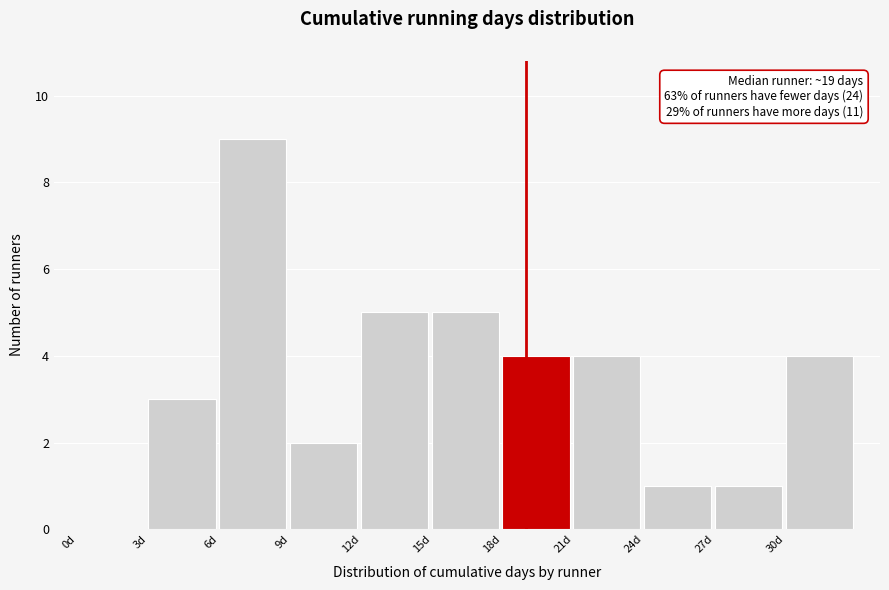

Which range on the x-axis has the tallest bar?

6 to 9